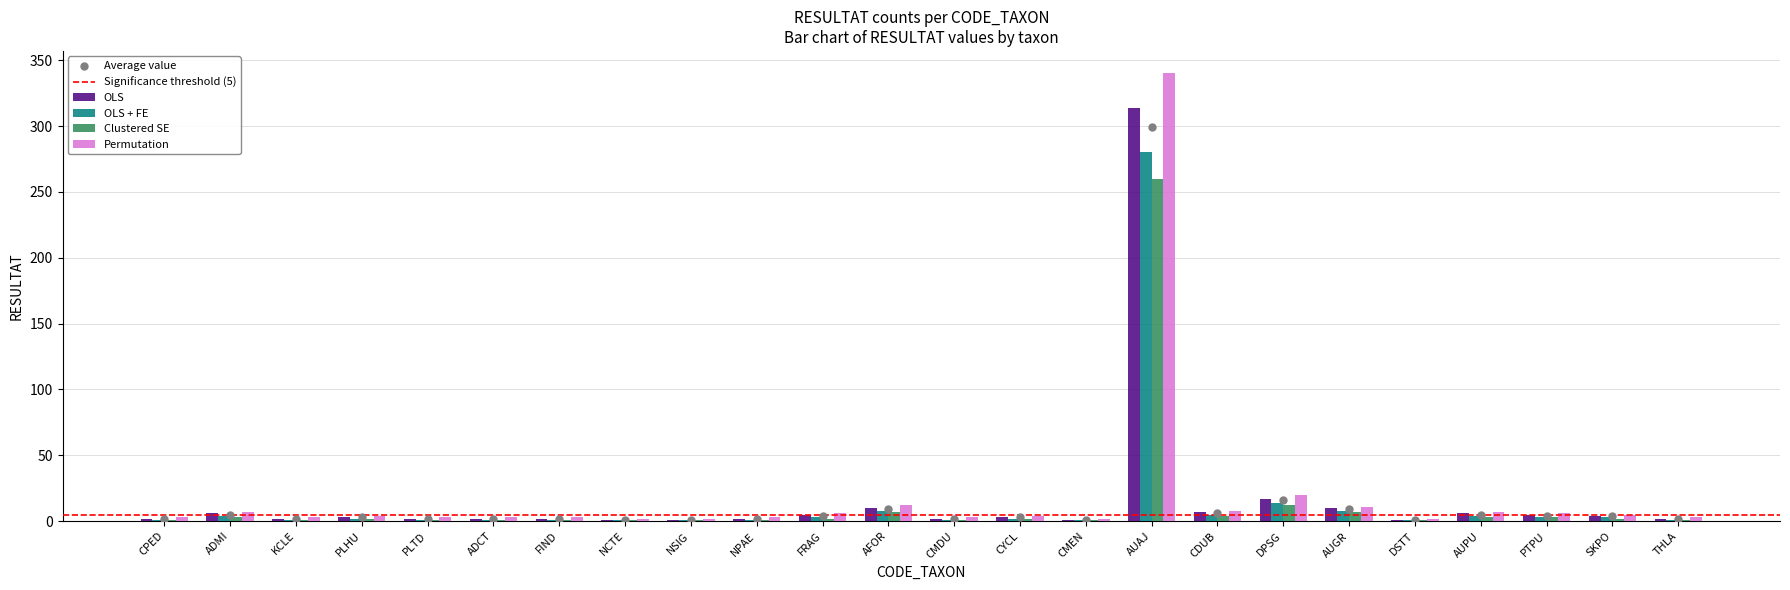

At how many categories does at least one series exceed 250?

1